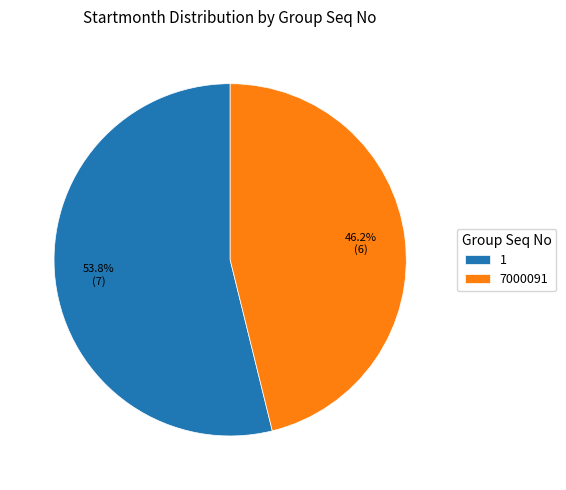

Count the number of slices in the pie.

2